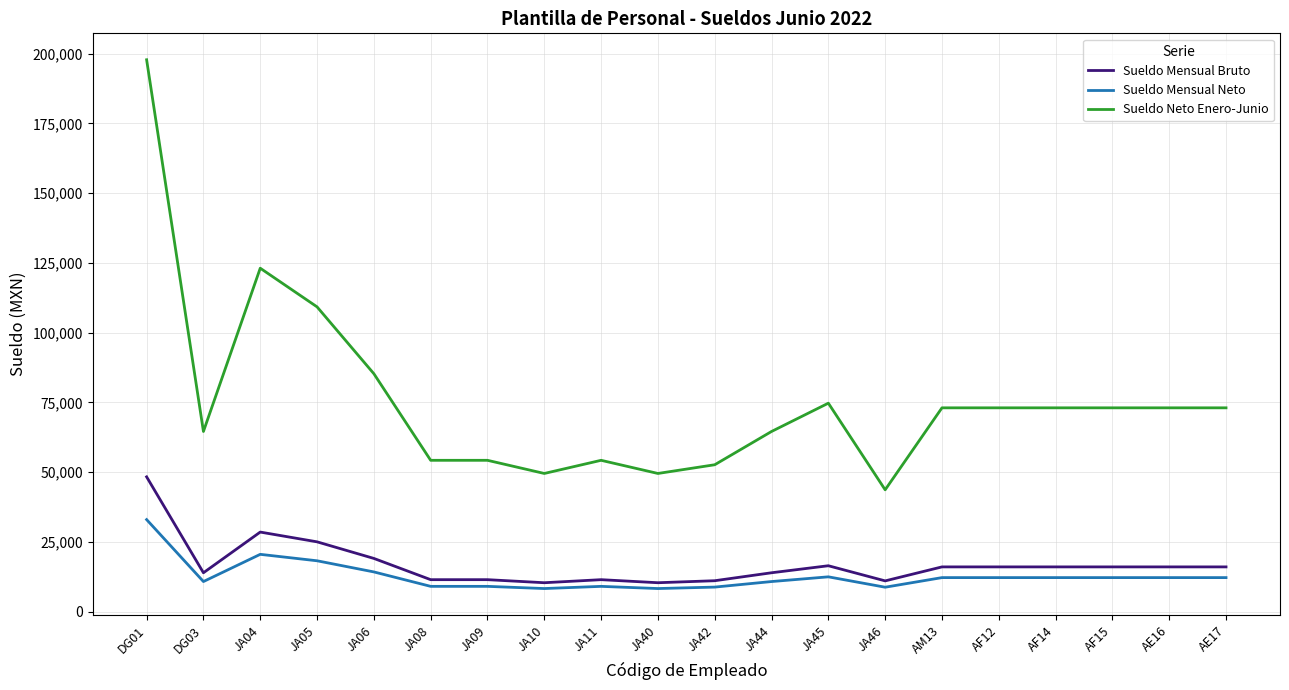

What are all the series names shown in the legend?

Sueldo Mensual Bruto, Sueldo Mensual Neto, Sueldo Neto Enero-Junio